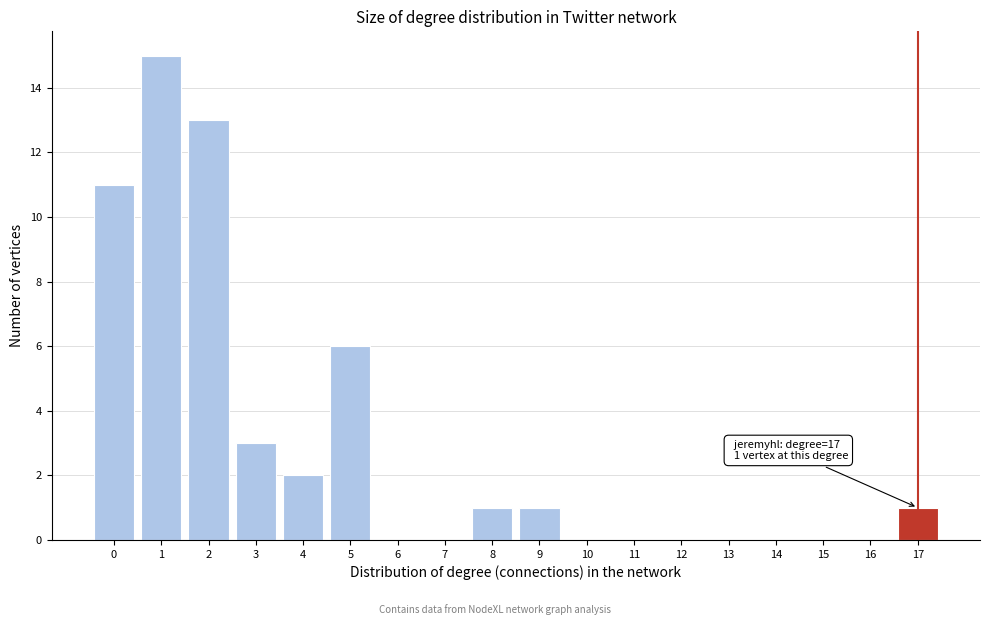

Which range on the x-axis has the tallest bar?

0.5 to 1.5